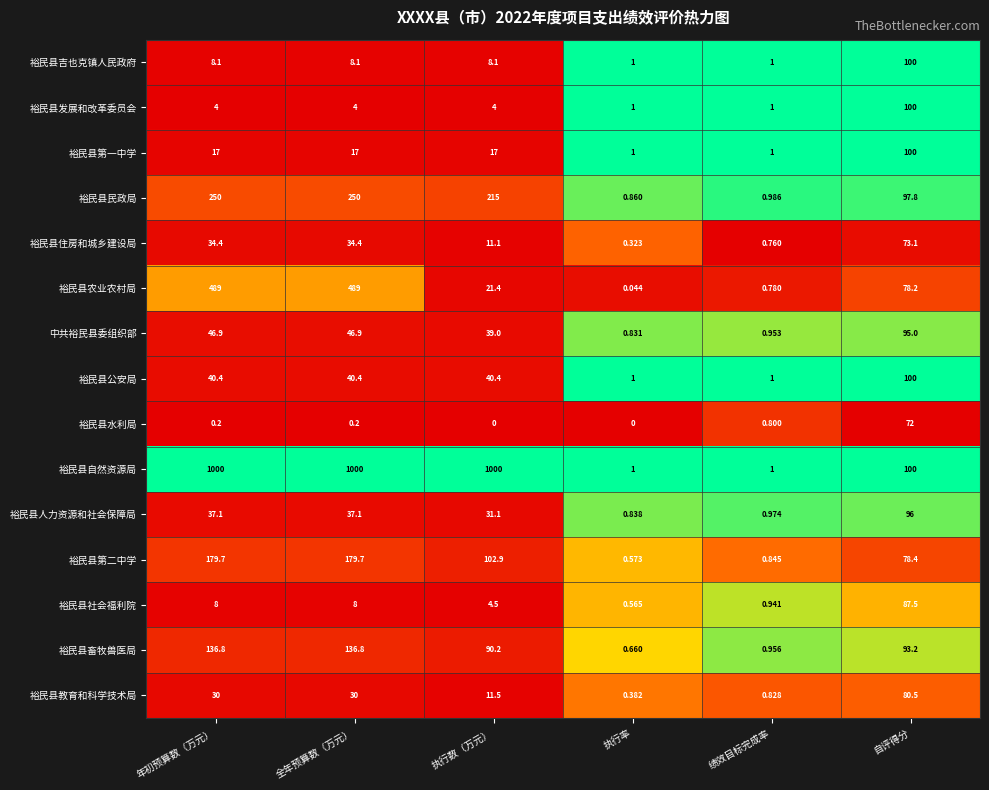

How many distinct data groups are displayed?

15